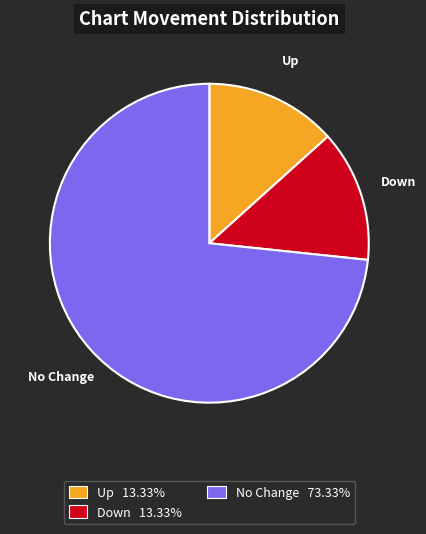

Between Down and No Change, which is larger?

No Change